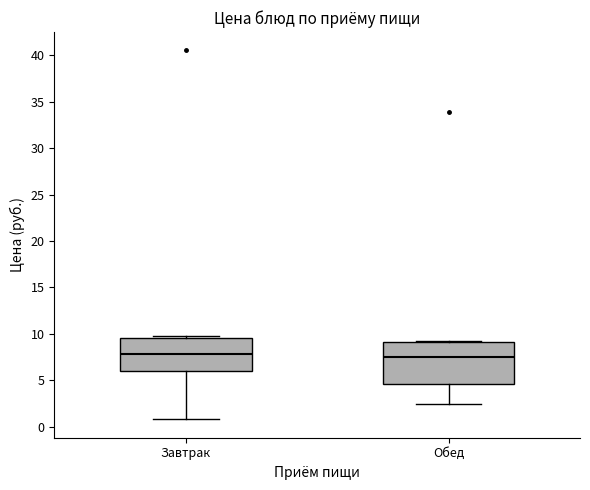

Reading left to right, transcribe this box plot: for each box, give where its median line is, the range the box spans, and where its two whiskers end, as read against the y-axis. The values are not printed on the chart, so give them approximately, as read against the axis.

Завтрак: median 8.0, box 6.0 to 9.5, whiskers 1.0 to 10.0
Обед: median 7.5, box 4.5 to 9.0, whiskers 2.5 to 9.0